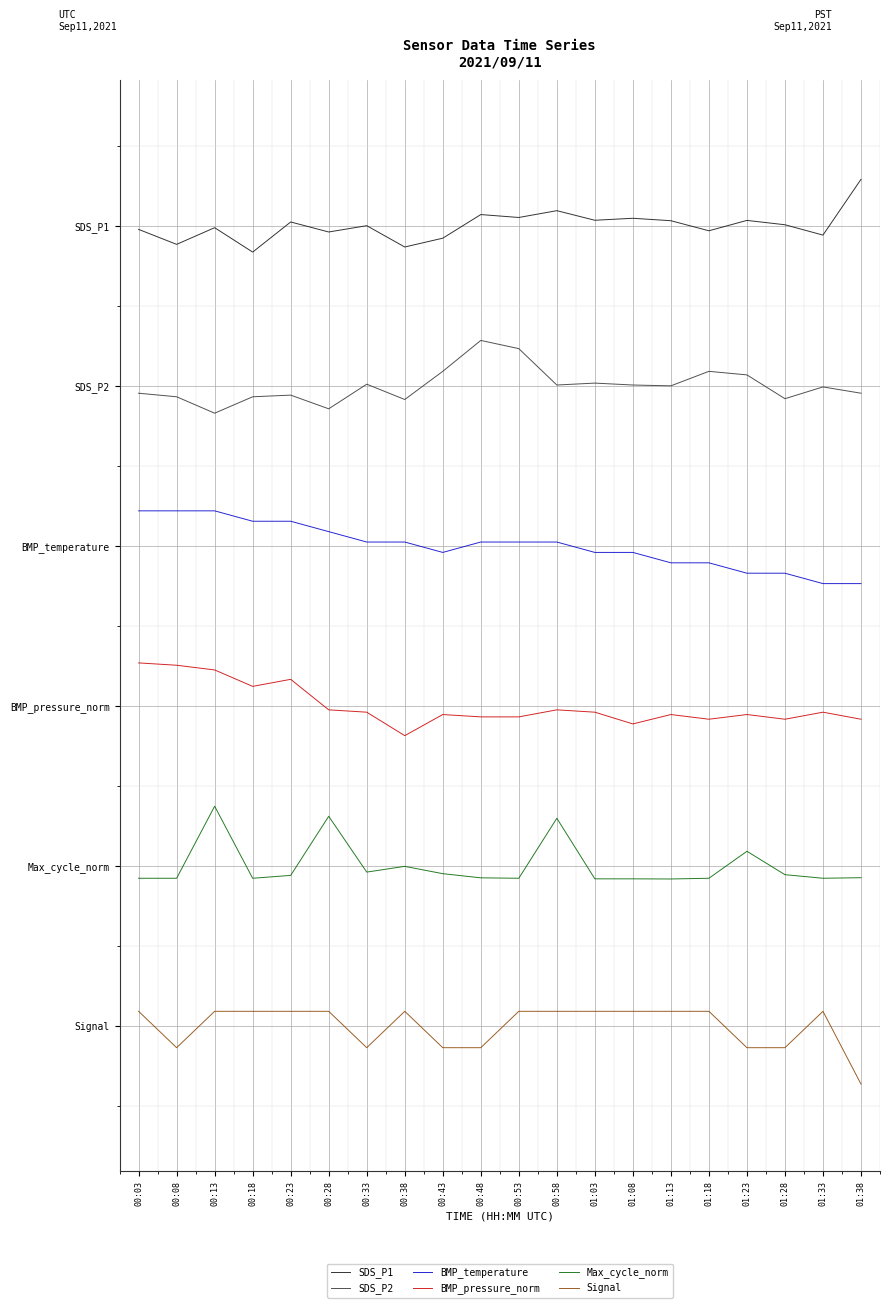

List the labels in order of Max_cycle_norm value, largest first.

00:13, 00:28, 00:58, 01:23, 00:38, 00:33, 00:43, 01:28, 00:23, 01:38, 00:48, 00:03, 00:08, 00:18, 00:53, 01:18, 01:33, 01:03, 01:08, 01:13